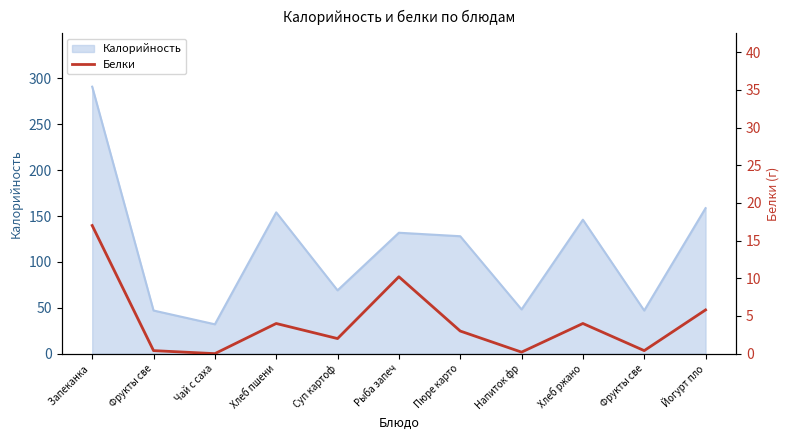

How many data points are less than 3?

5